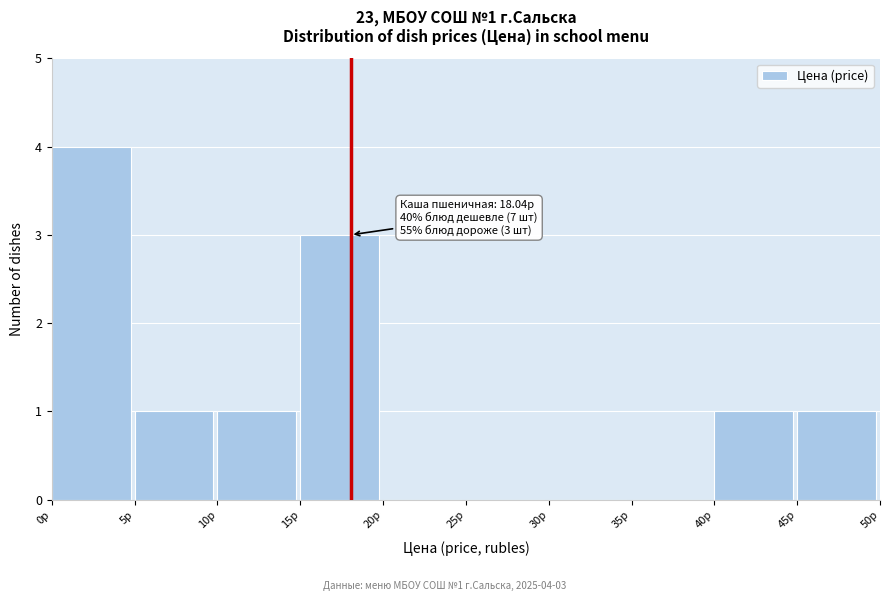

Which range on the x-axis has the tallest bar?

0 to 5